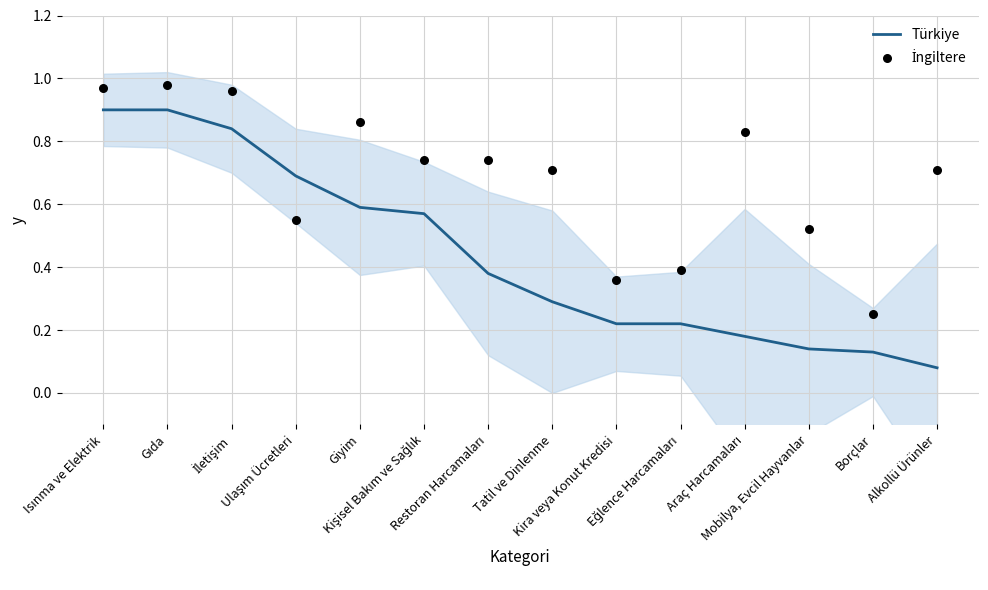

Which series has the largest total across all categories?

İngiltere